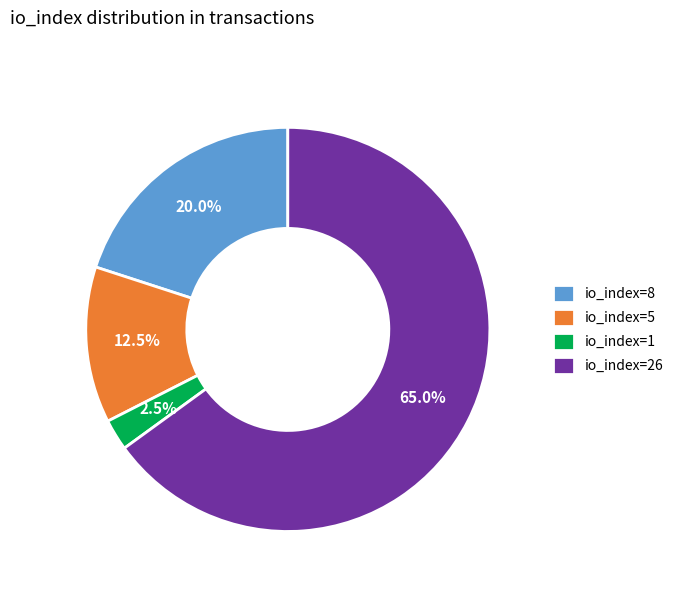

How many slices are in this pie chart?

4